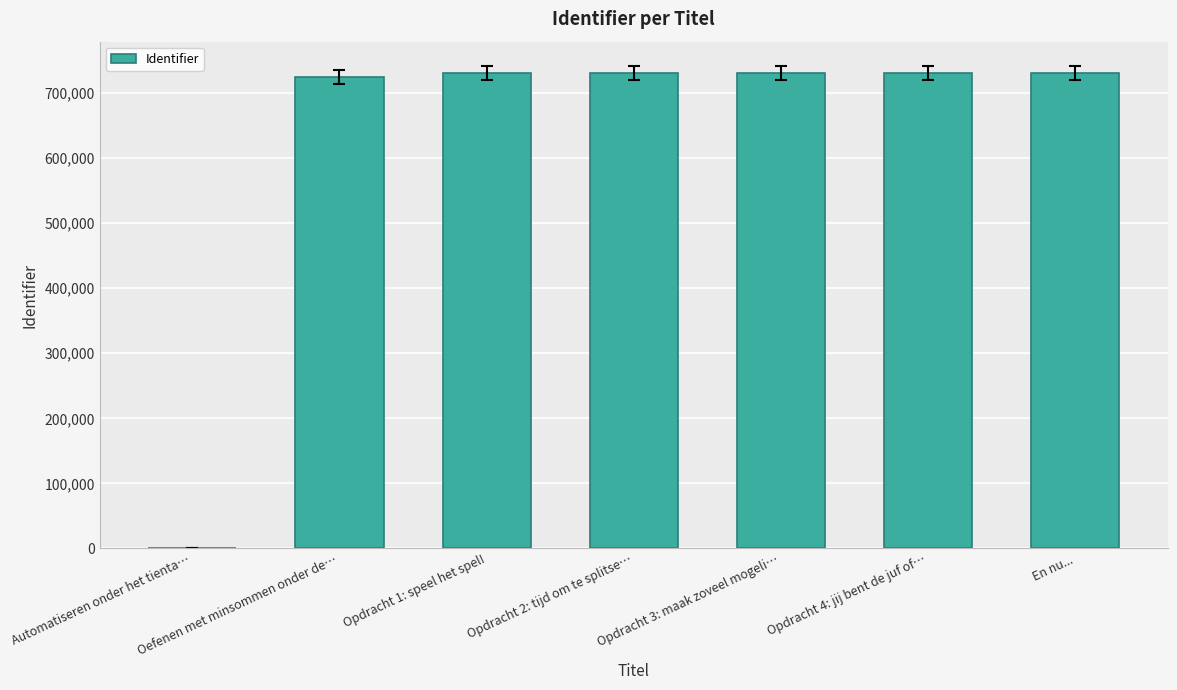

What is the ratio of the value at En nu... to the value at Opdracht 4: jij bent de juf of…?

1.0